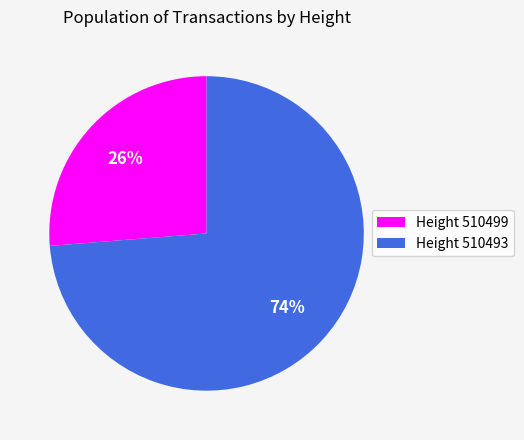

To the nearest percent, what is the average slice percentage?

50%